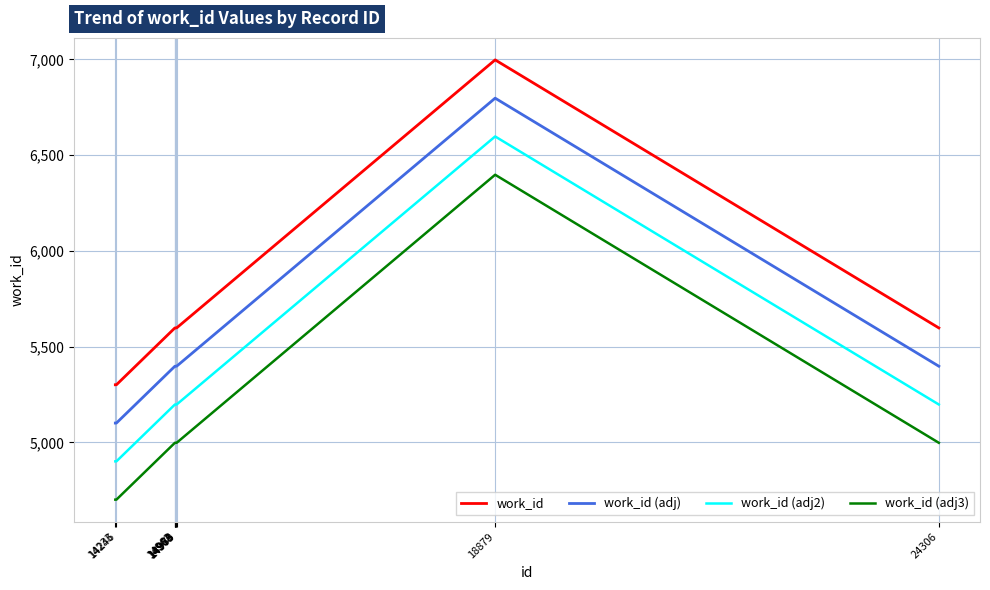

At which category is the sum across all series the highest?

18879